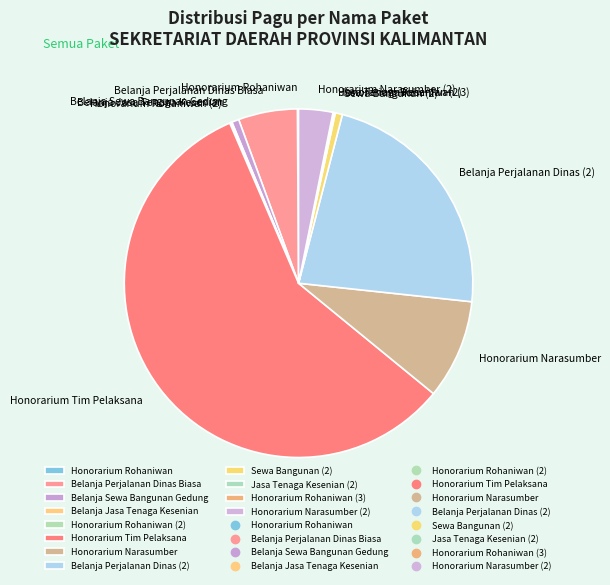

Is there a majority slice in this chart?

Yes